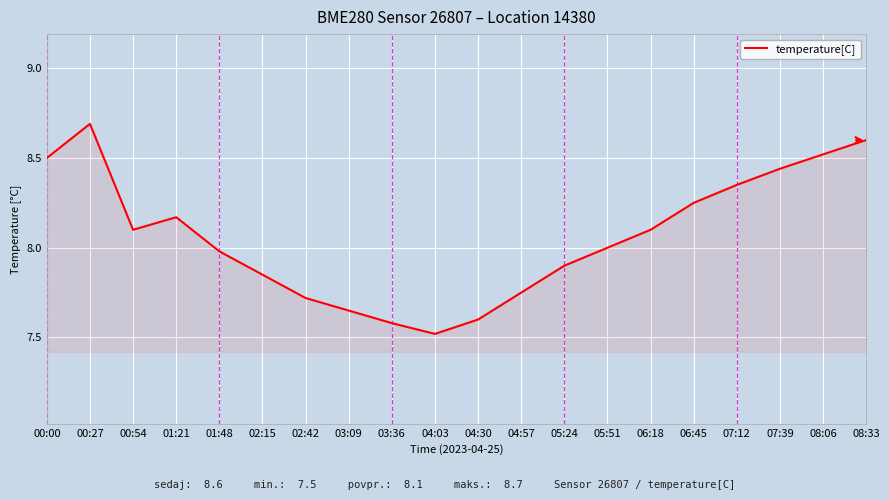

Is it true that the value at 04:03 is 7.5?

True